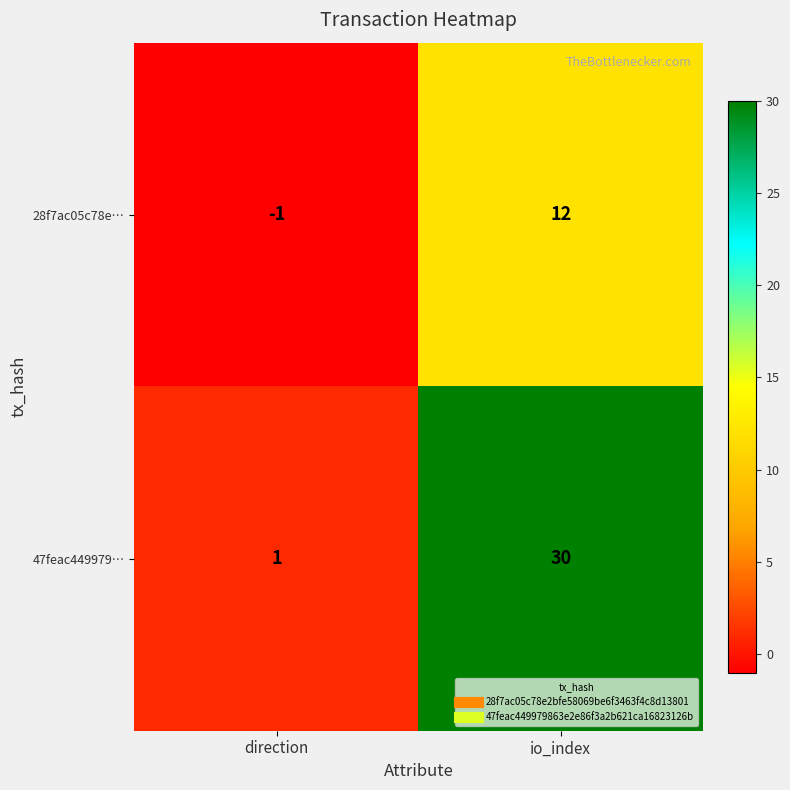

What is the difference between the 28f7ac05c78e… values at io_index and direction?

13